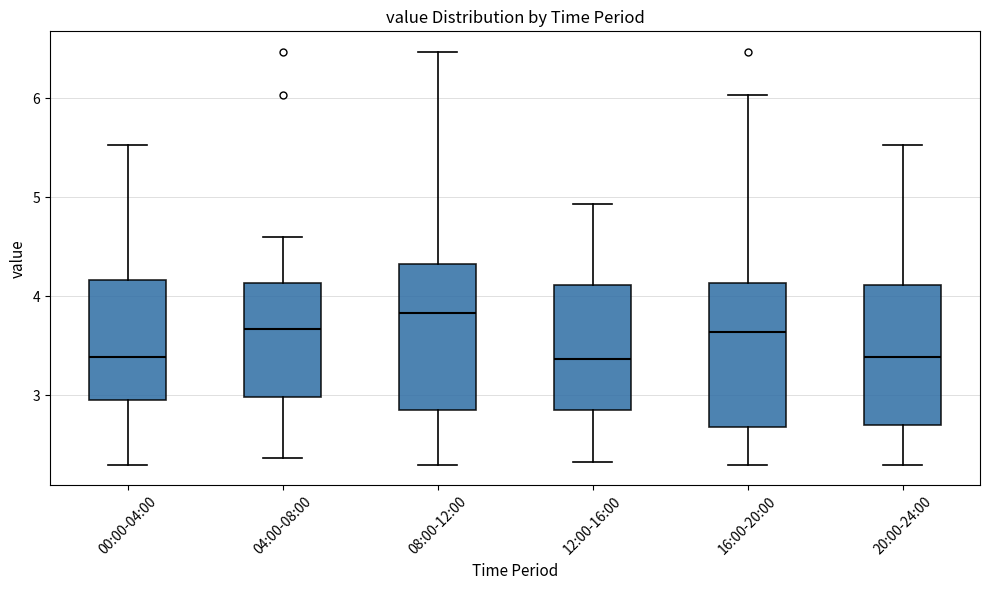

Reading left to right, transcribe this box plot: for each box, give where its median line is, the range the box spans, and where its two whiskers end, as read against the y-axis. The values are not printed on the chart, so give them approximately, as read against the axis.

00:00-04:00: median 3.4, box 3.0 to 4.2, whiskers 2.3 to 5.5
04:00-08:00: median 3.7, box 3.0 to 4.1, whiskers 2.4 to 4.6
08:00-12:00: median 3.8, box 2.9 to 4.3, whiskers 2.3 to 6.5
12:00-16:00: median 3.4, box 2.9 to 4.1, whiskers 2.3 to 4.9
16:00-20:00: median 3.6, box 2.7 to 4.1, whiskers 2.3 to 6.0
20:00-24:00: median 3.4, box 2.7 to 4.1, whiskers 2.3 to 5.5